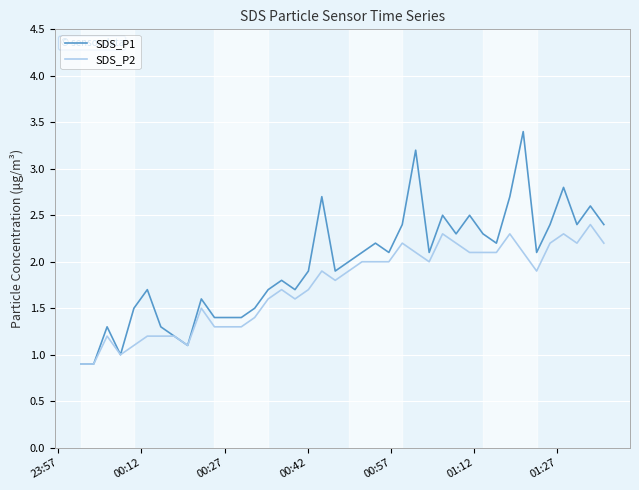

What is the minimum value shown in the chart?

0.9